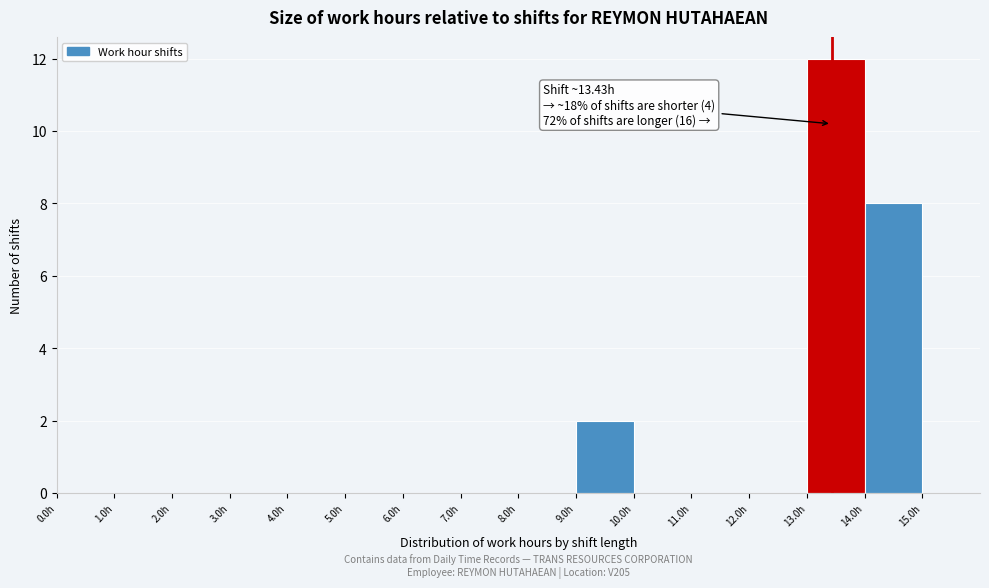

Over which range of the x-axis is the bar tallest?

13 to 14